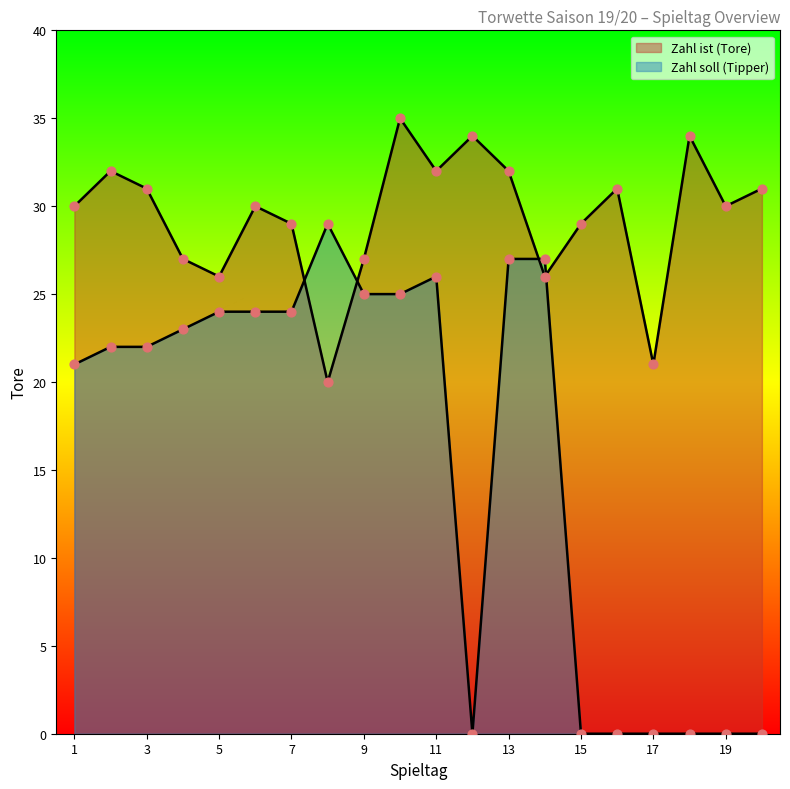

Which series has the widest spread of Y values?

Zahl soll (Tipper)